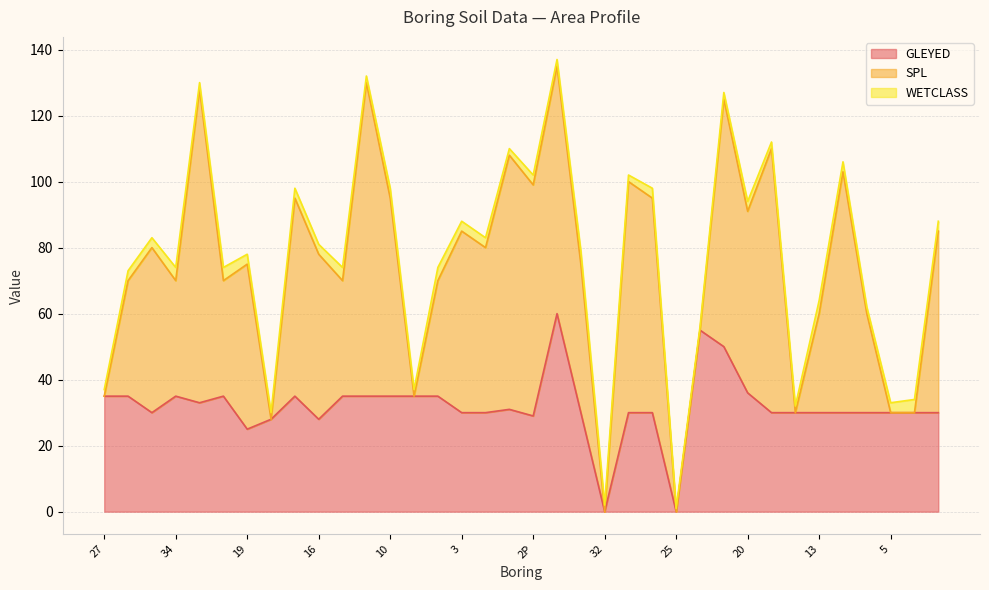

At which category does SPL reach its first local peak?

31